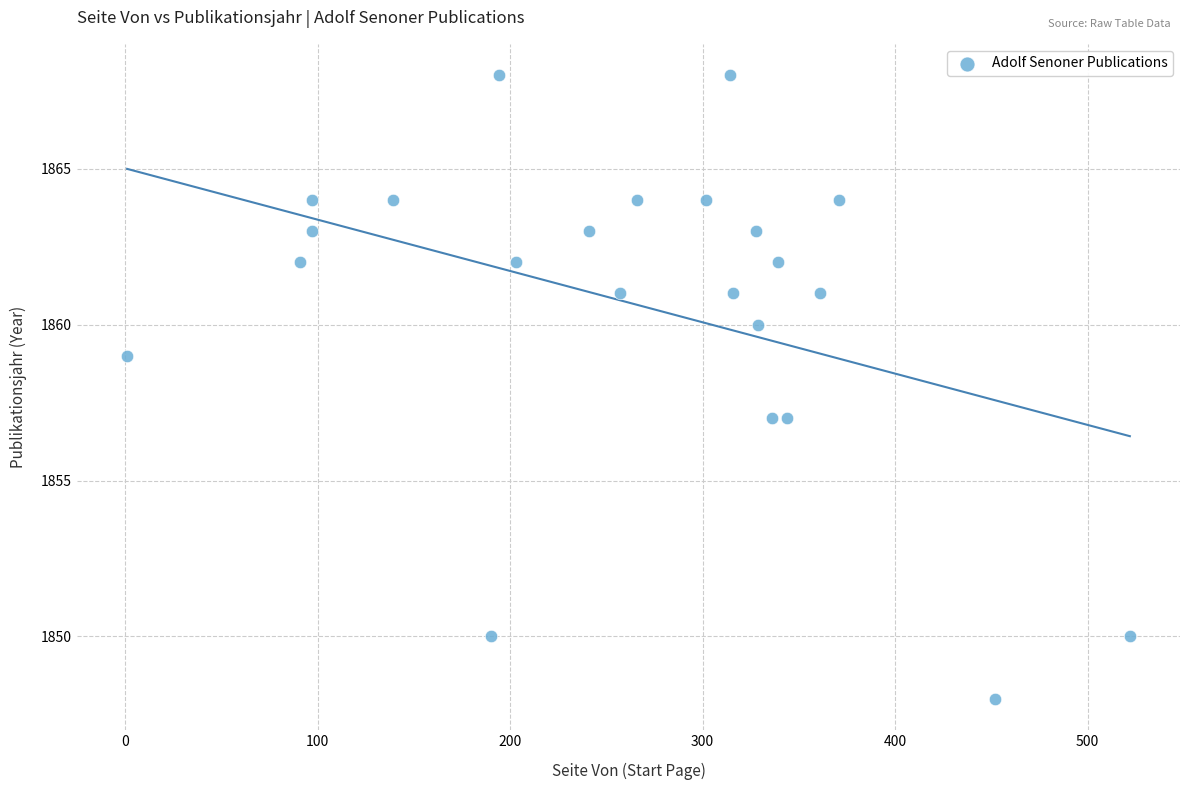

What is the range of Y values (max minus min)?

20